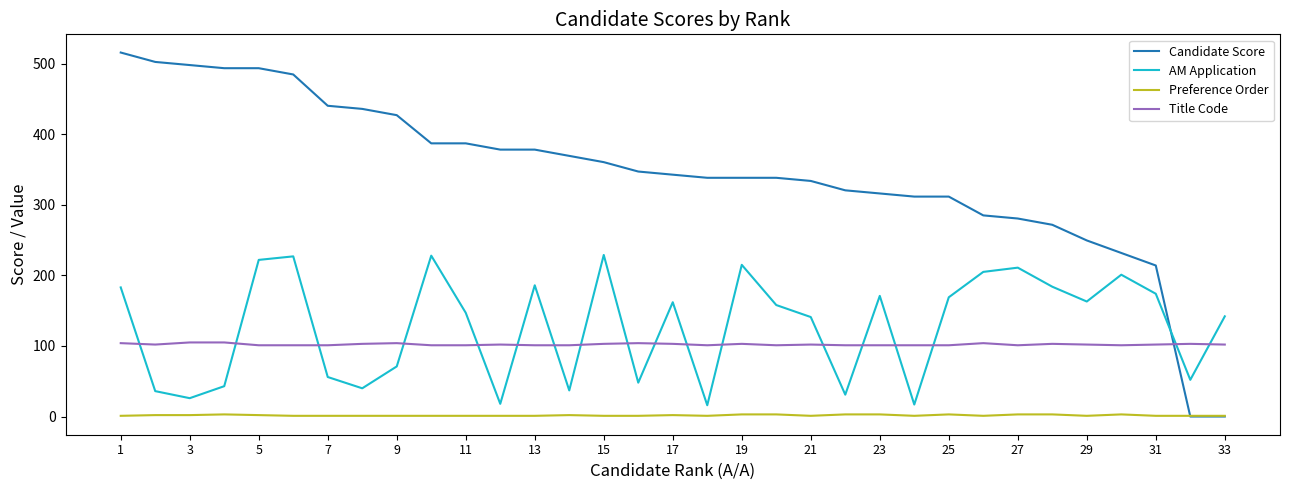

Which series ends up on top after the final intersection of AM Application and Title Code?

AM Application